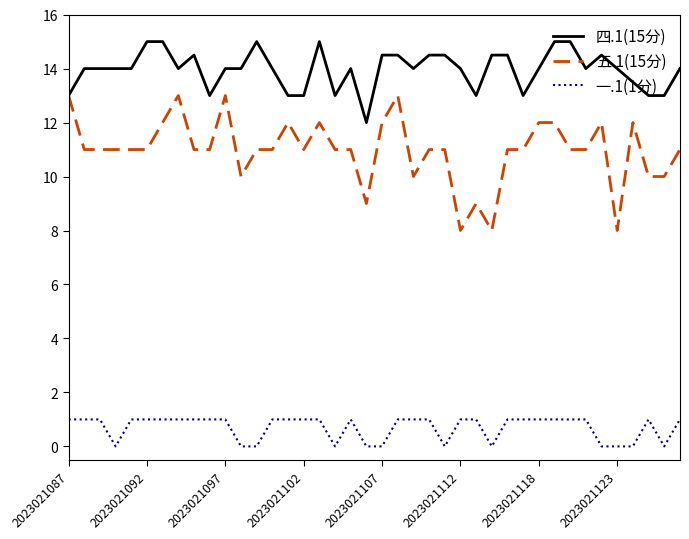

Which series has the largest total across all categories?

四.1(15分)